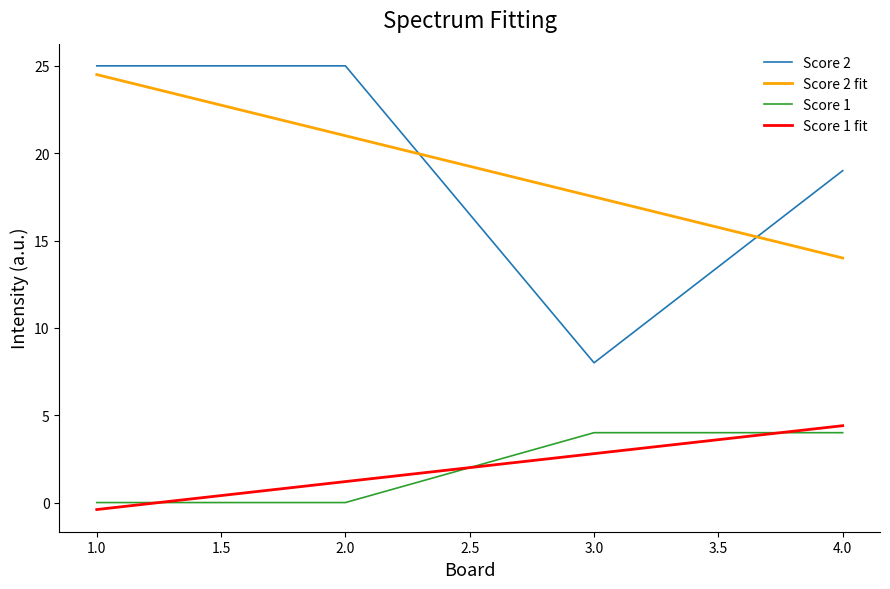

Between which two adjacent categories do Score 2 fit and Score 2 first intersect?

2.0 and 3.0